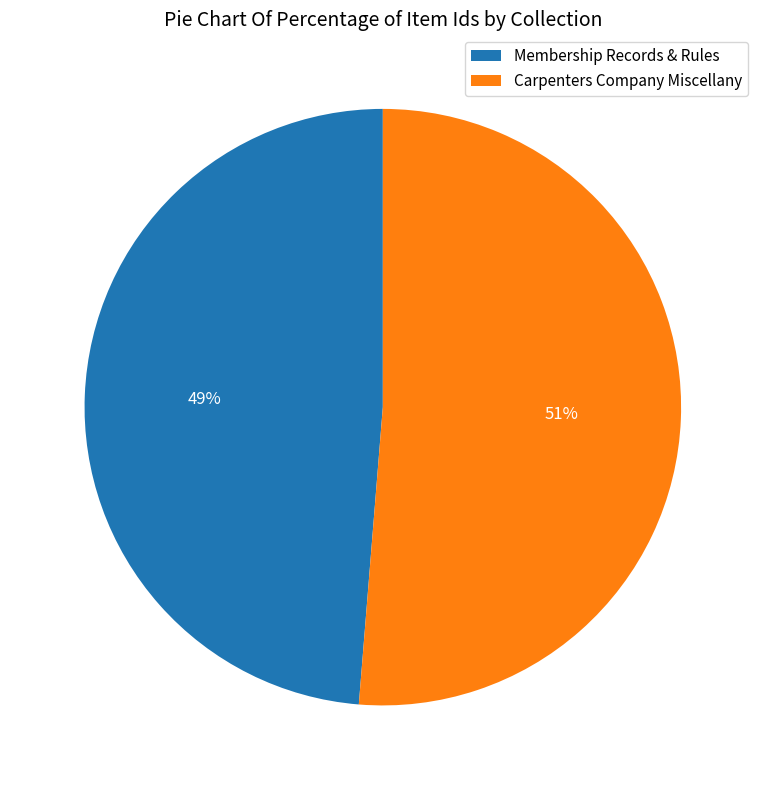

Which has a higher value, Carpenters Company Miscellany or Membership Records & Rules?

Carpenters Company Miscellany